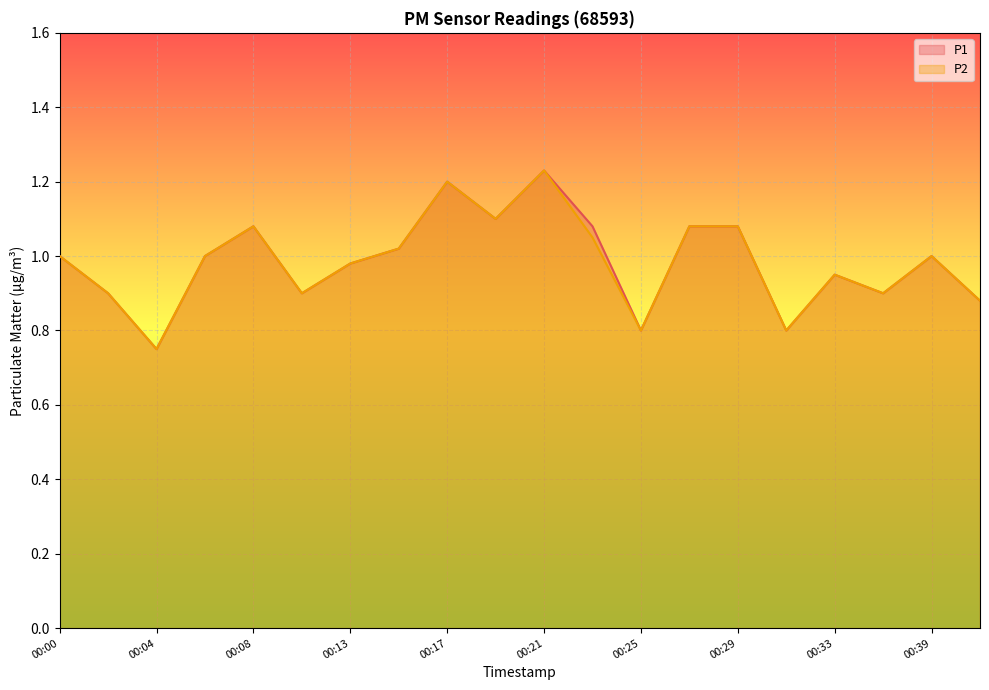

Reading left to right, transcribe all the data shown in this chart.

P1: 1.0	0.9	0.8	1.0	1.1	0.9	1.0	1.0	1.2	1.1	1.2	1.1	0.8	1.1	1.1	0.8	0.9	0.9	1.0	0.9
P2: 1.0	0.9	0.8	1.0	1.1	0.9	1.0	1.0	1.2	1.1	1.2	1.1	0.8	1.1	1.1	0.8	0.9	0.9	1.0	0.9